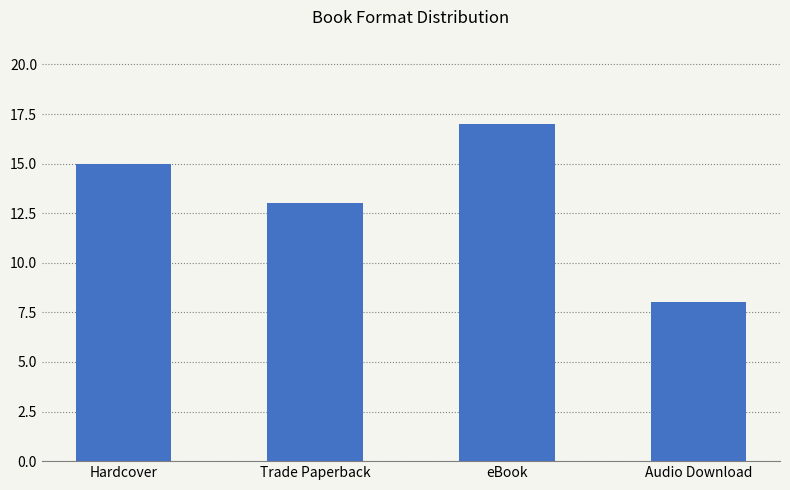

At which category does the chart reach its peak across all series?

eBook